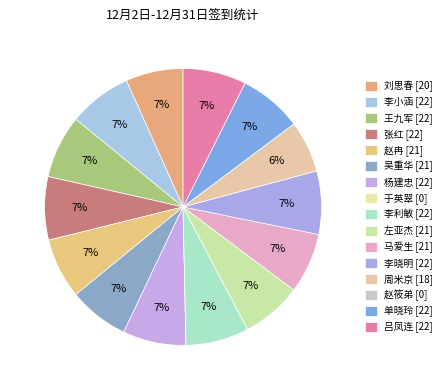

How many segments does this pie chart have?

16